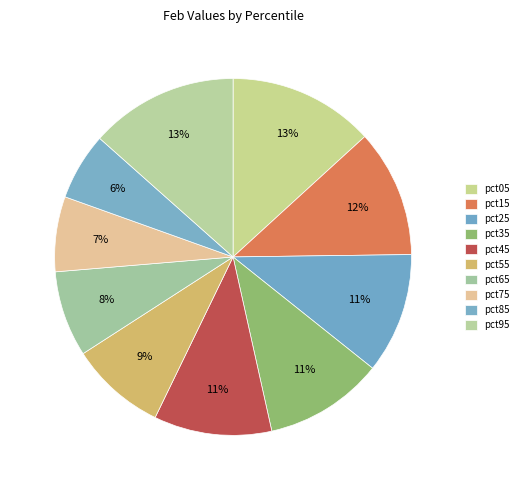

What portion of the pie excludes pct35?

89.2%